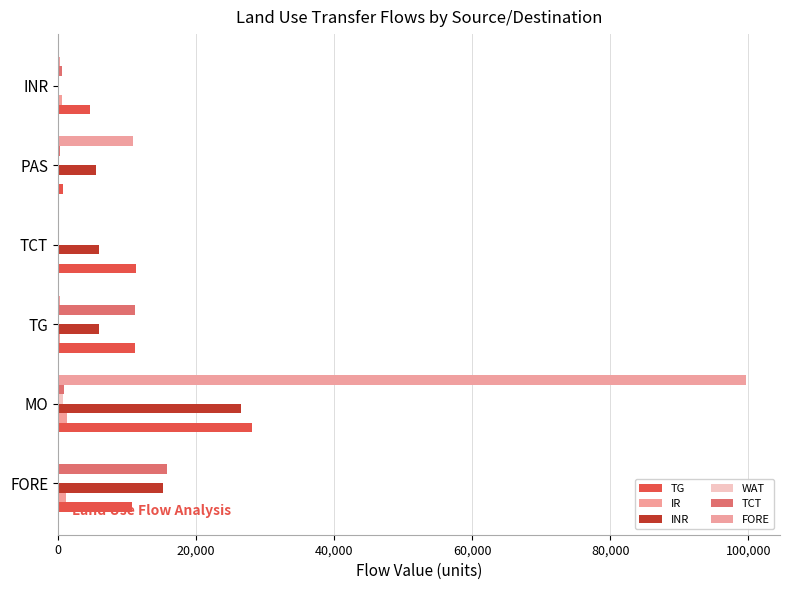

Reading left to right, list all the values displayed in this chart.

TG: 10659.9	28068.5	11197.3	11366.2	767.9	4652.0
IR: 1152.2	1353.0	250.0	104.1	124.5	598.4
INR: 15164.7	26550.5	5900.6	5953.6	5581.3	0.0
WAT: 142.8	691.4	13.3	3.9	76.4	16.2
TCT: 15774.6	829.9	11197.3	0.0	222.1	532.2
FORE: 0.0	99623.8	353.6	99.1	10897.1	230.3